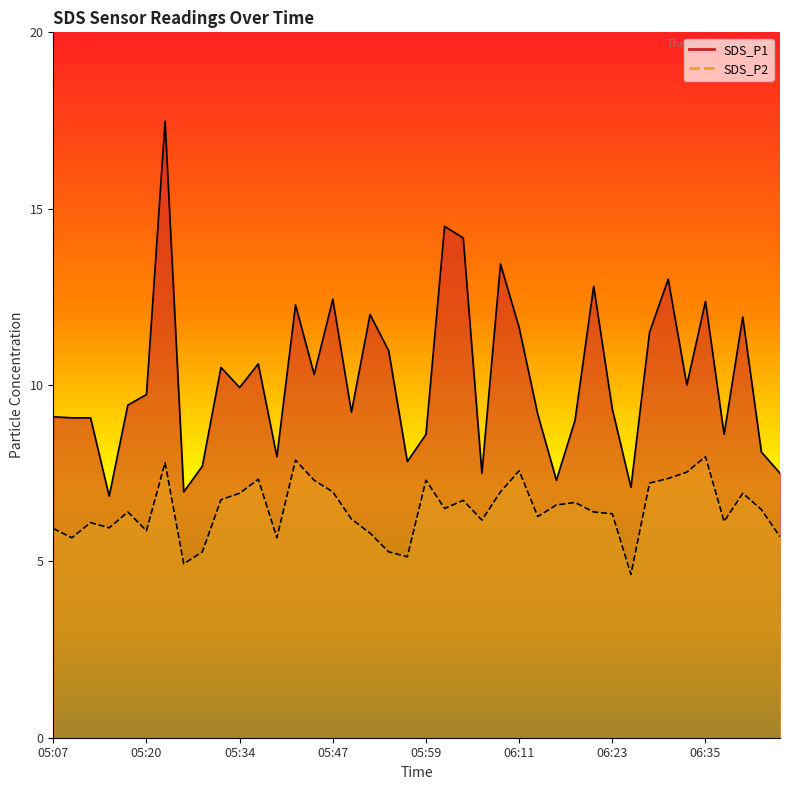

What is the highest value of the SDS_P1 line series?

17.5